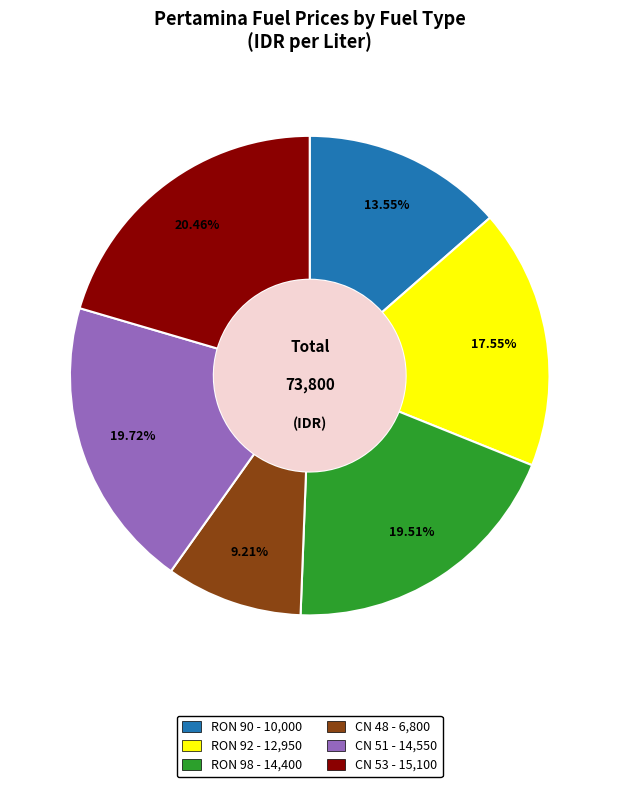

What is the ratio of the value at RON 90 to the value at RON 98?

0.7